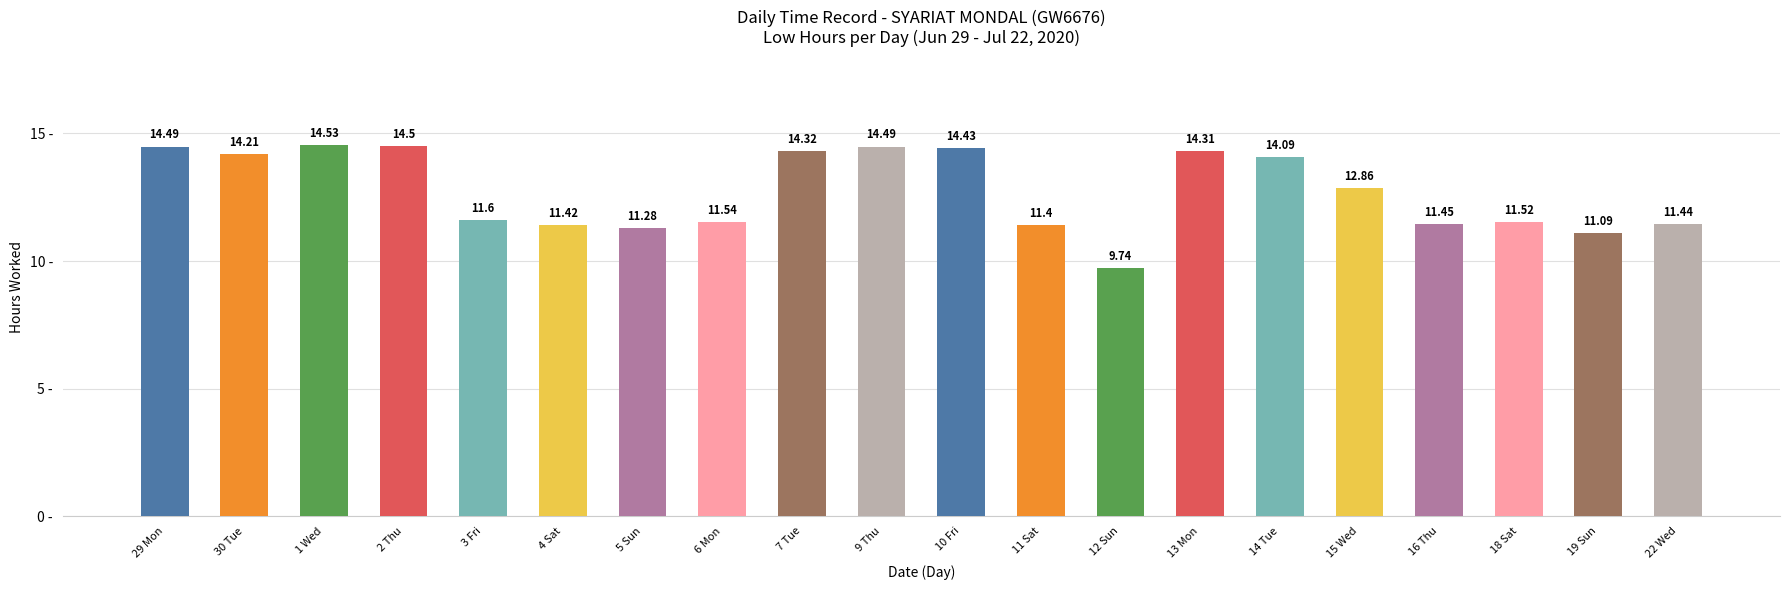

What is the average value?

12.7